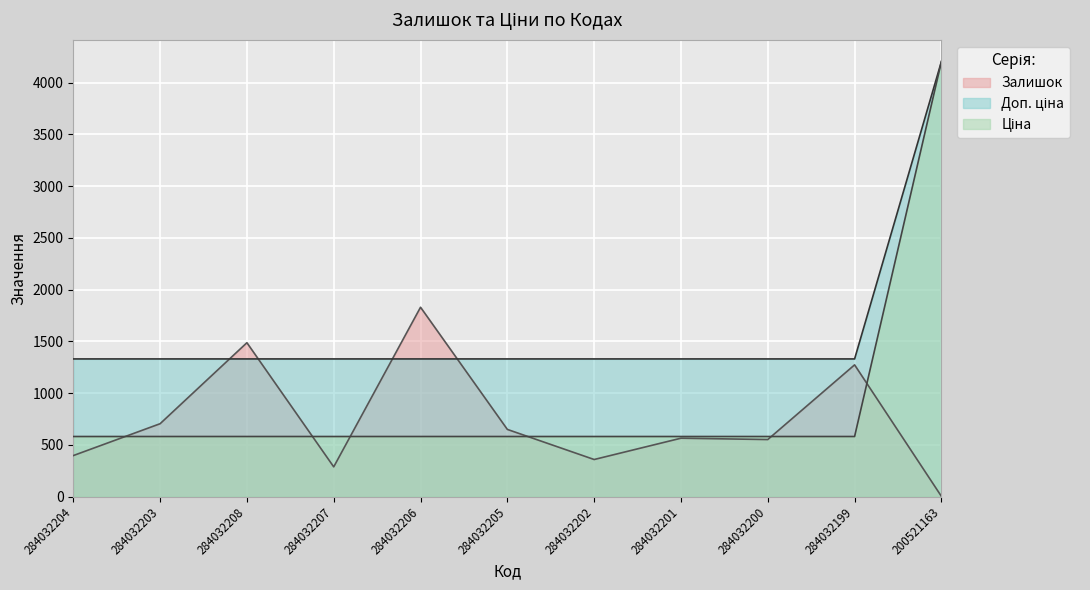

True or false: Ціна and Доп. ціна intersect in this chart.

False